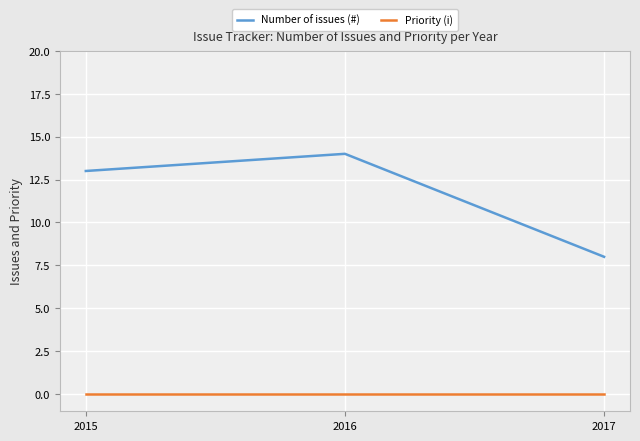

Rank the categories by Number of issues (#) value from highest to lowest.

2016, 2015, 2017